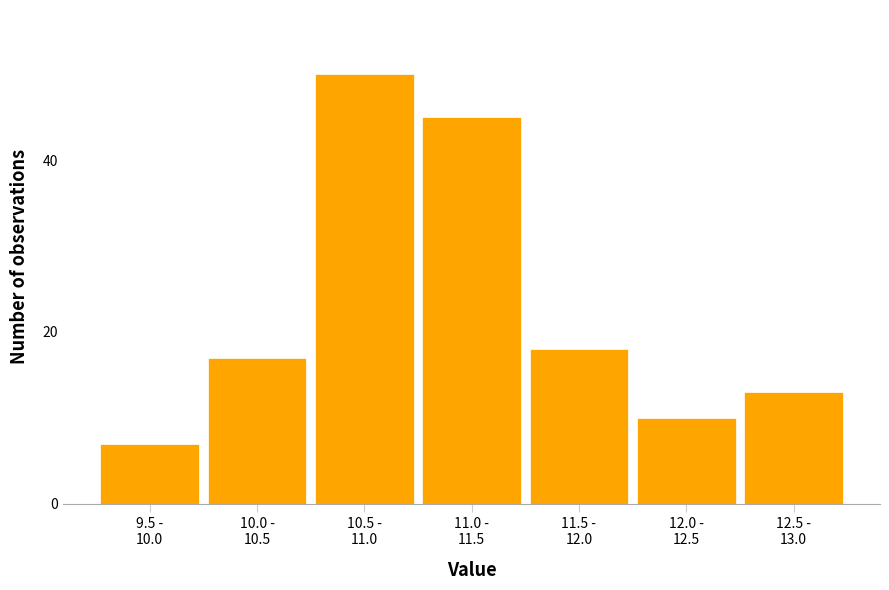

Reading left to right, extract all data points from this chart.

7	17	50	45	18	10	13